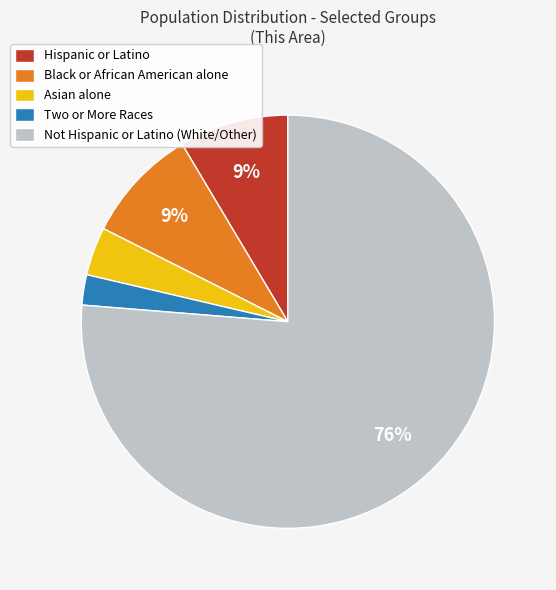

To the nearest percent, what portion does Not Hispanic or Latino (White/Other) represent?

76%